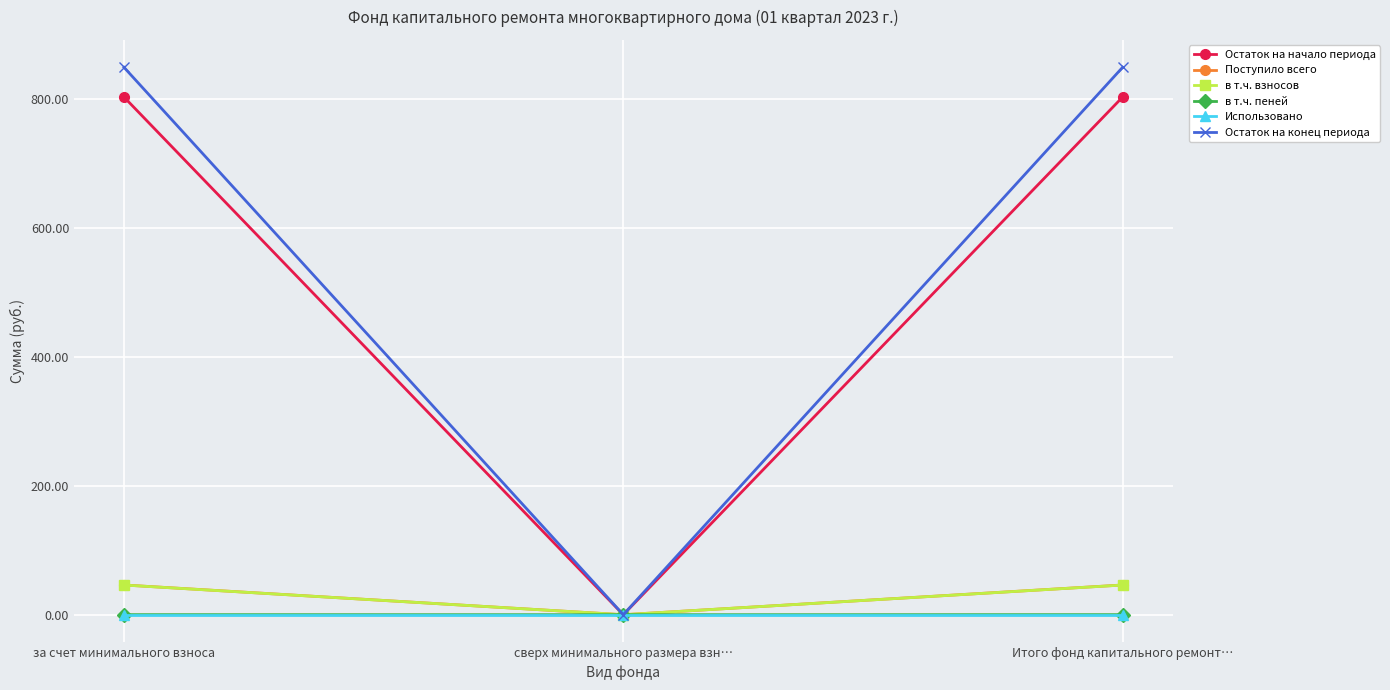

The value of Поступило всего at сверх минимального размера взн… is 29.0. True or false?

False